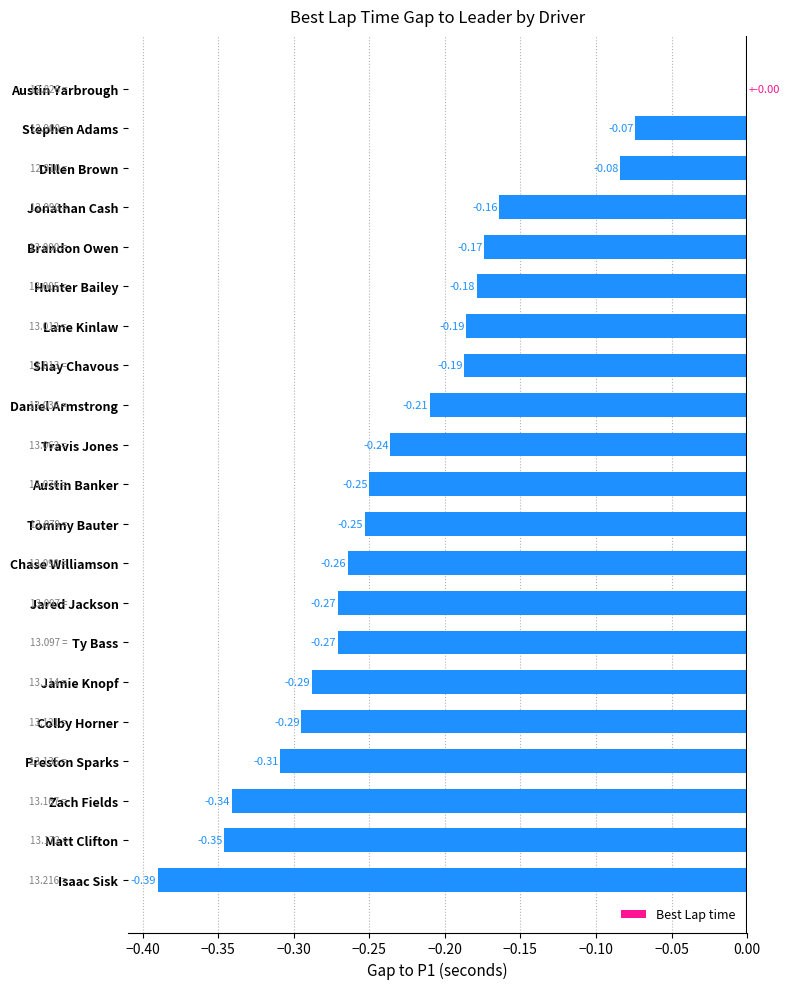

What is the sum of all values?

-4.8